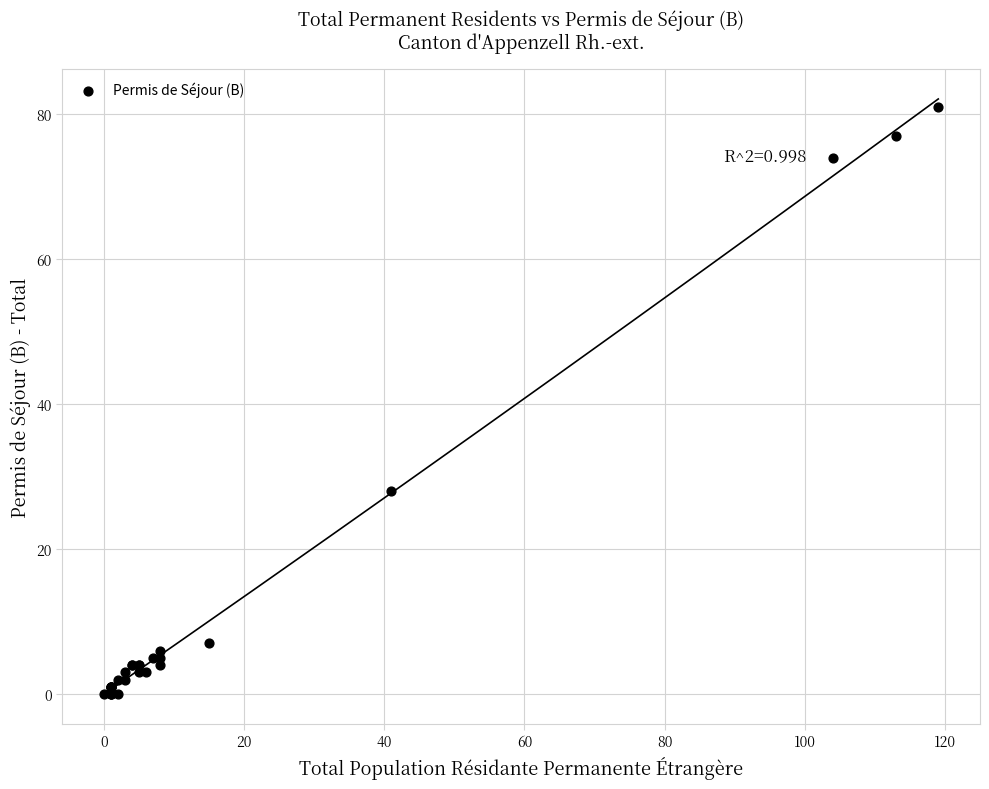

What Y value in the scatter plot is closest to 40?

28